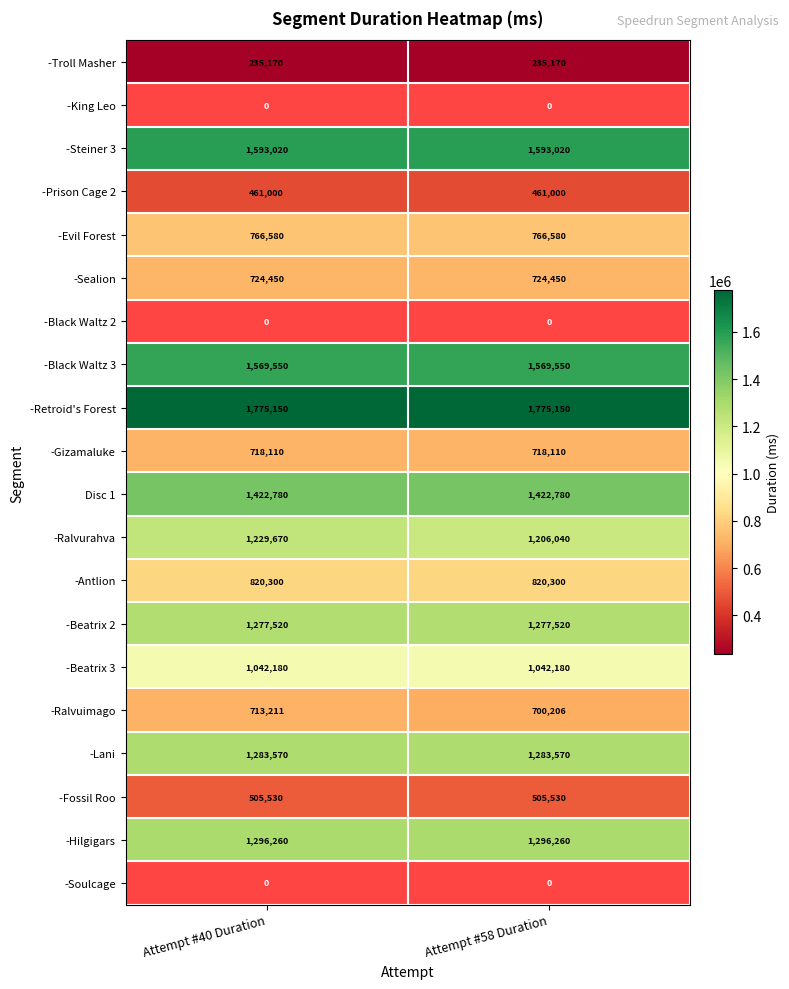

At which category does the chart reach its minimum across all series?

Attempt #40 Duration